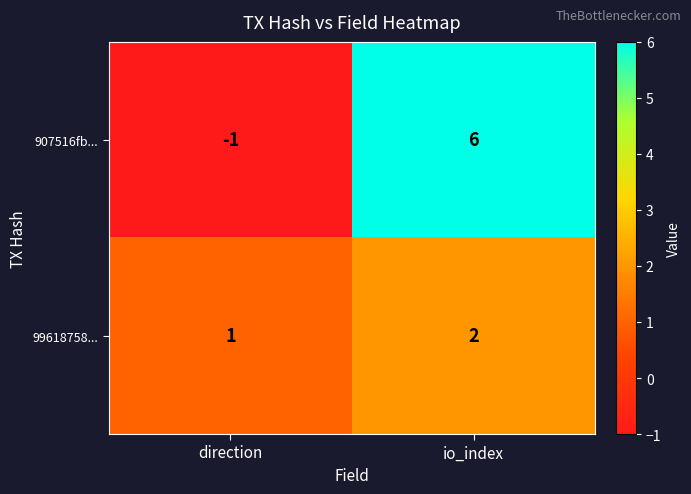

How many distinct data groups are displayed?

2